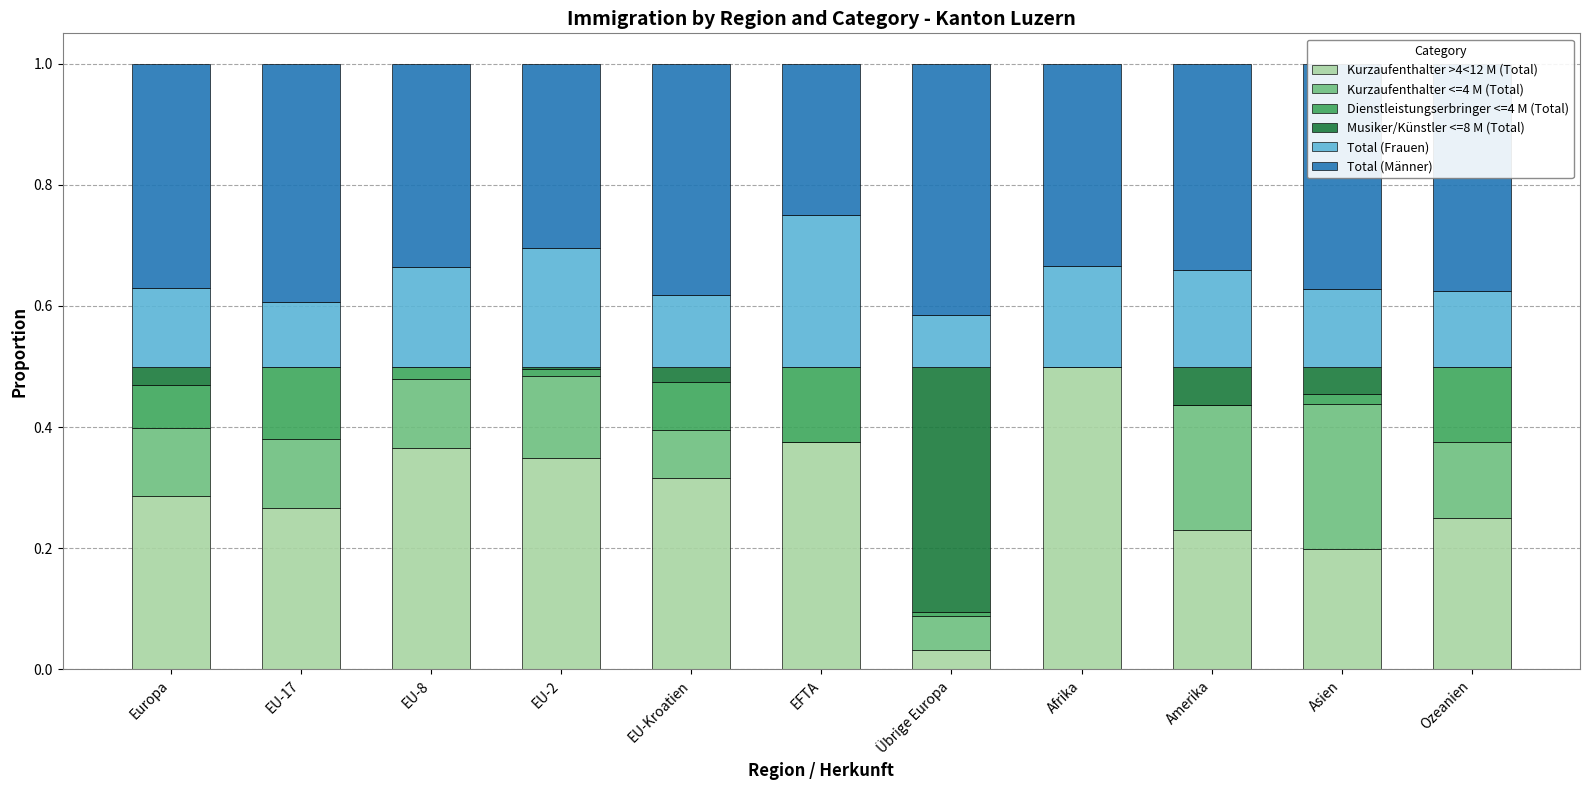

Is it true that Kurzaufenthalter >4<12 M (Total) equals 0.1 at Europa?

False